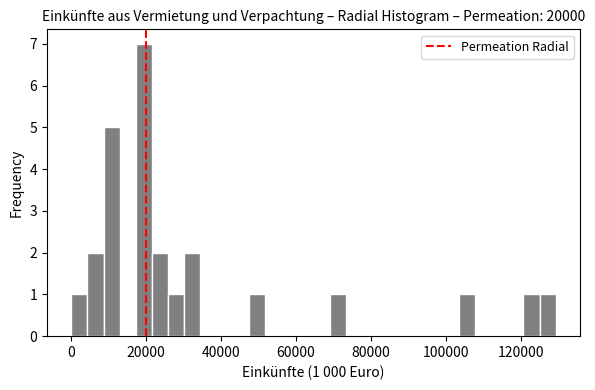

Around what value on the x-axis is the tallest bar? Give the approximate position of its centre, as read against the axis.

20000